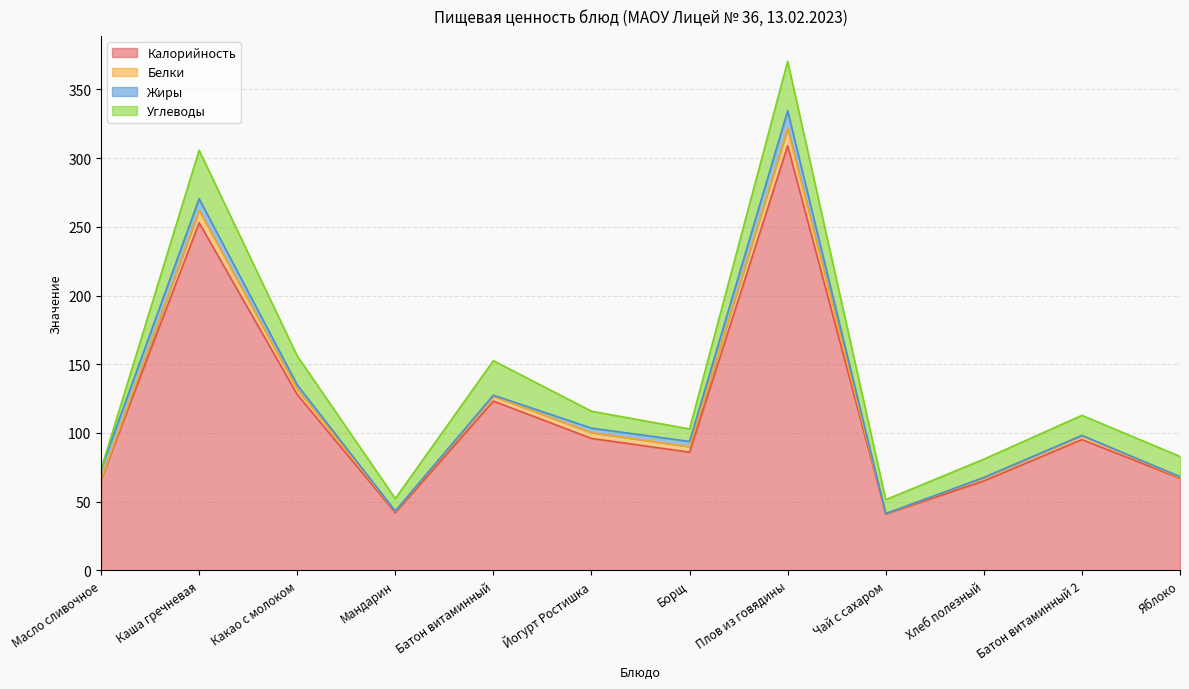

Which series has the largest range (max minus min)?

Калорийность